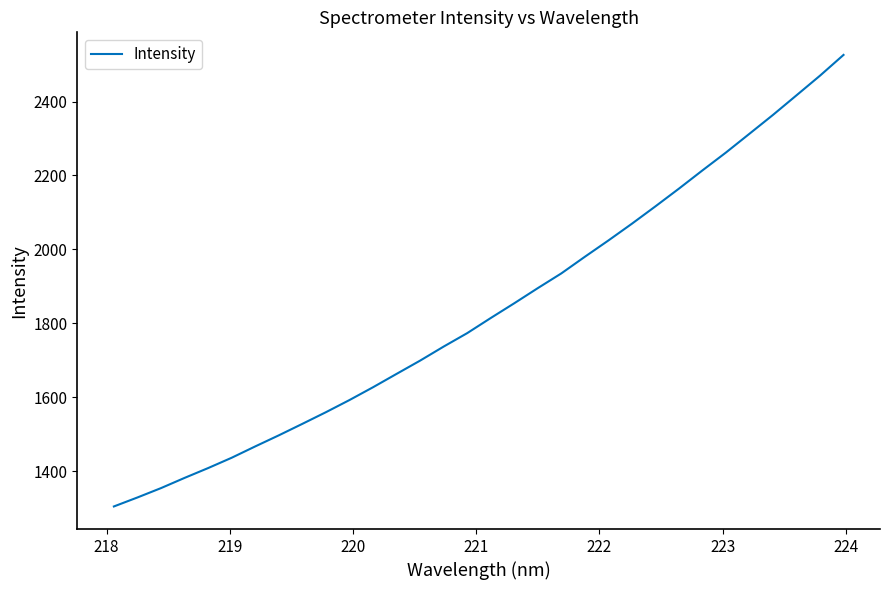

What is the smallest value displayed?

1304.3